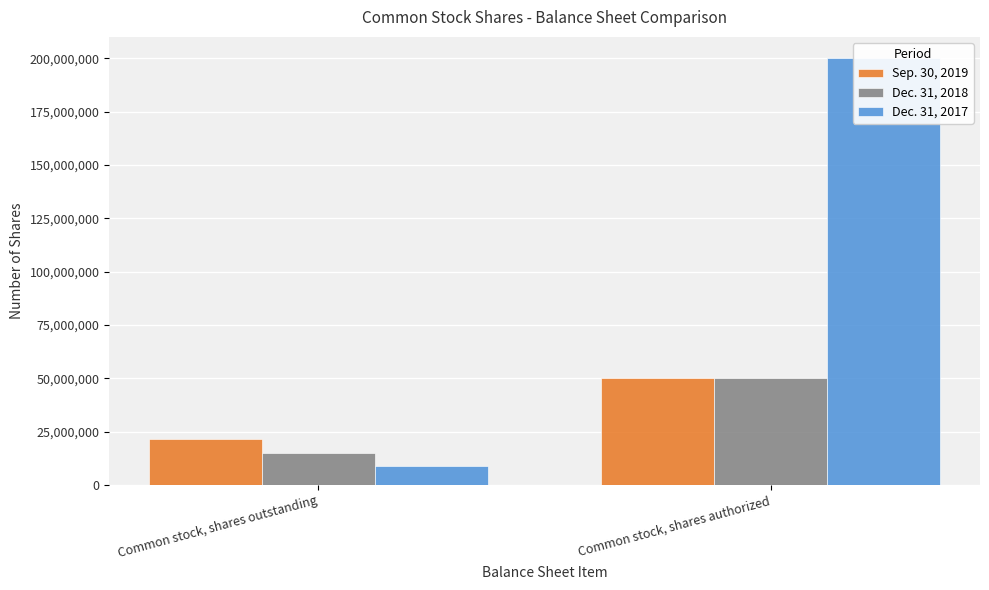

What is the label of the 2nd bar from the right?

Common stock, shares outstanding